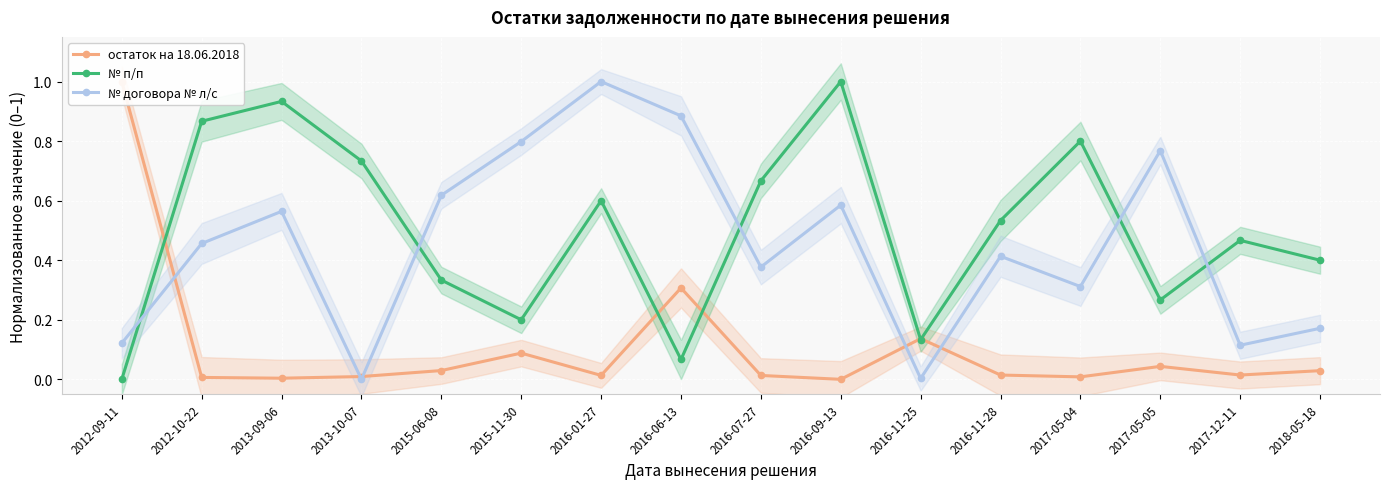

What is the spread (max minus min) of values at 2017-05-04?

0.8